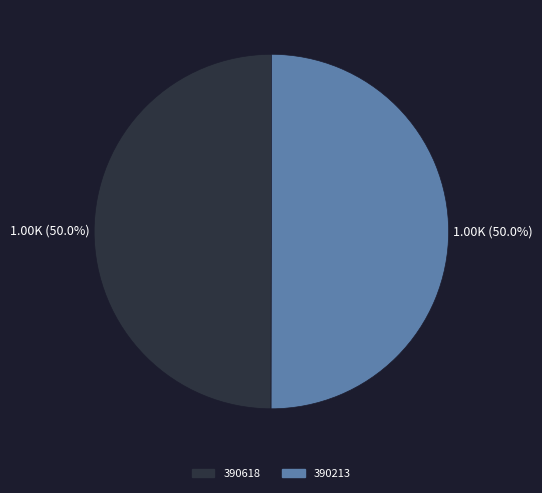

How many slices are in this pie chart?

2